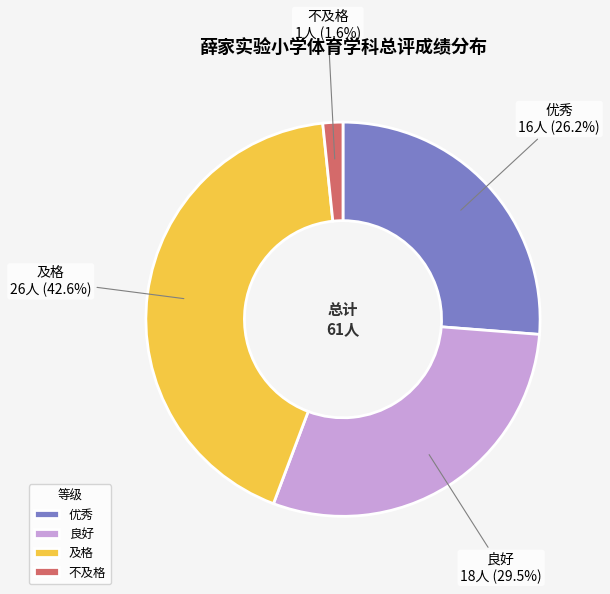

Count the number of slices in the pie.

4